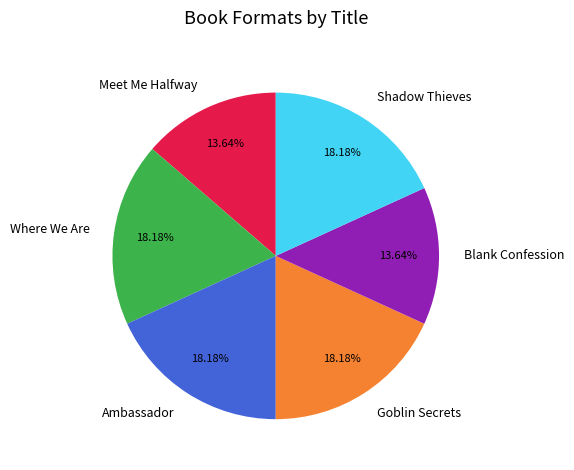

Combined, what portion of the pie is Shadow Thieves and Meet Me Halfway?

31.8%